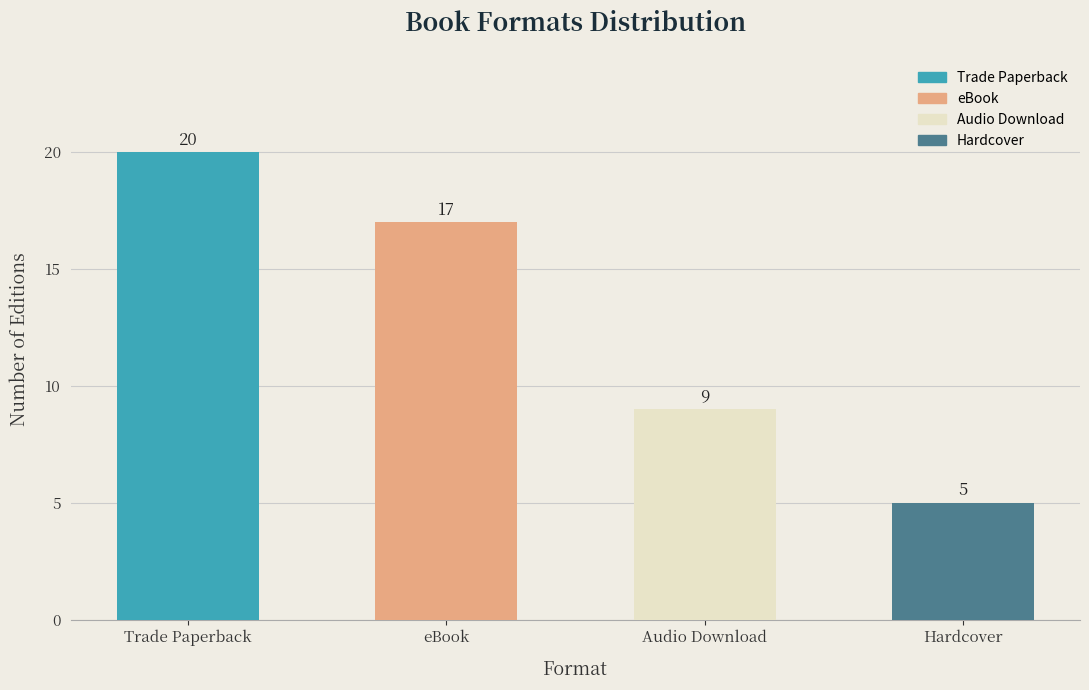

Where does the data first go above 17?

Trade Paperback